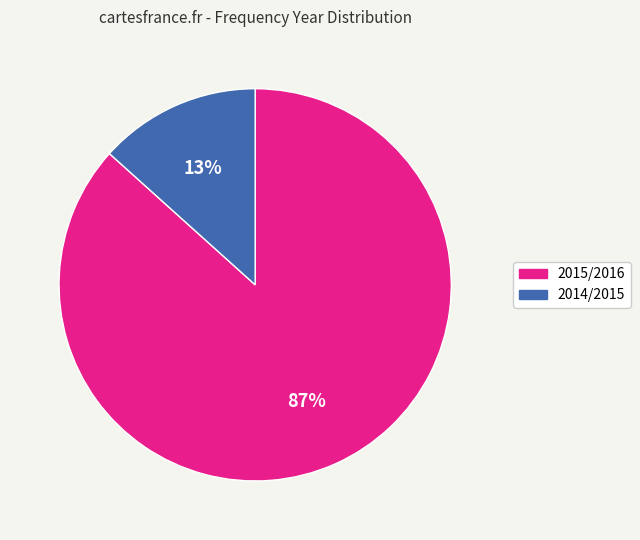

What percentage is the 2014/2015 slice, to the nearest percent?

13%